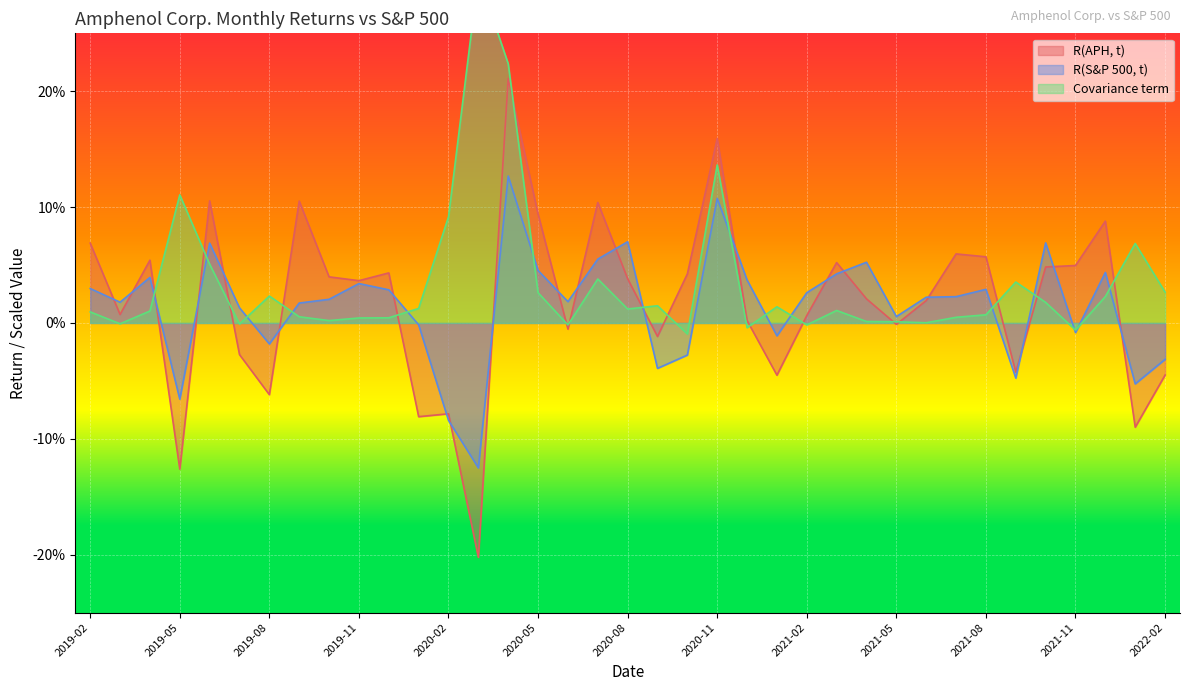

Which series has the widest spread of values?

R(APH, t)